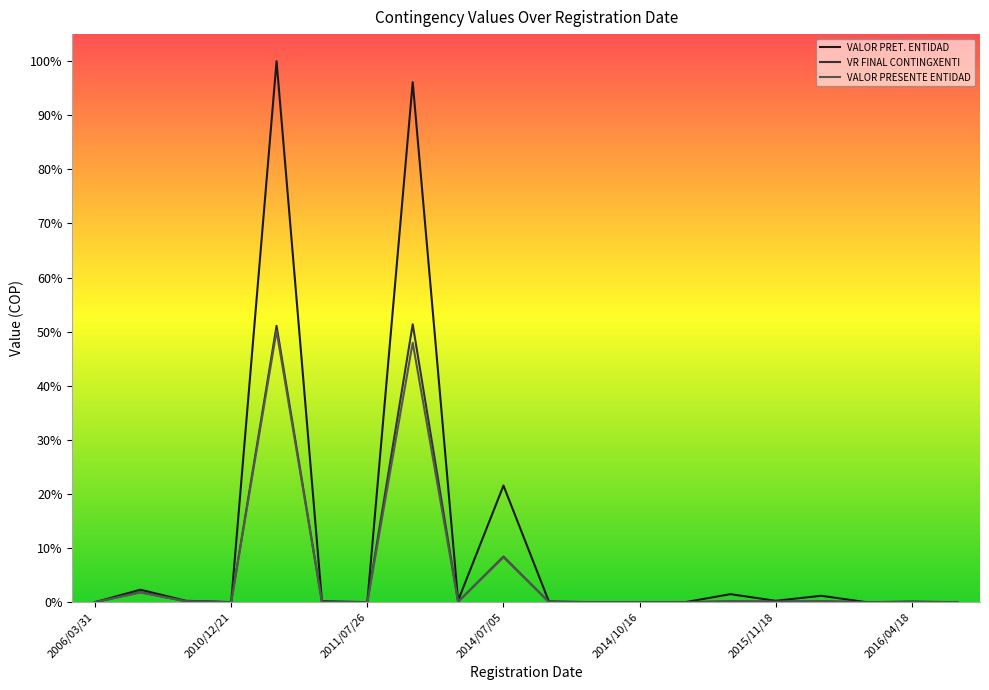

The VR FINAL CONTINGXENTI series shows 0.2 at 2016/06/17. True or false?

False